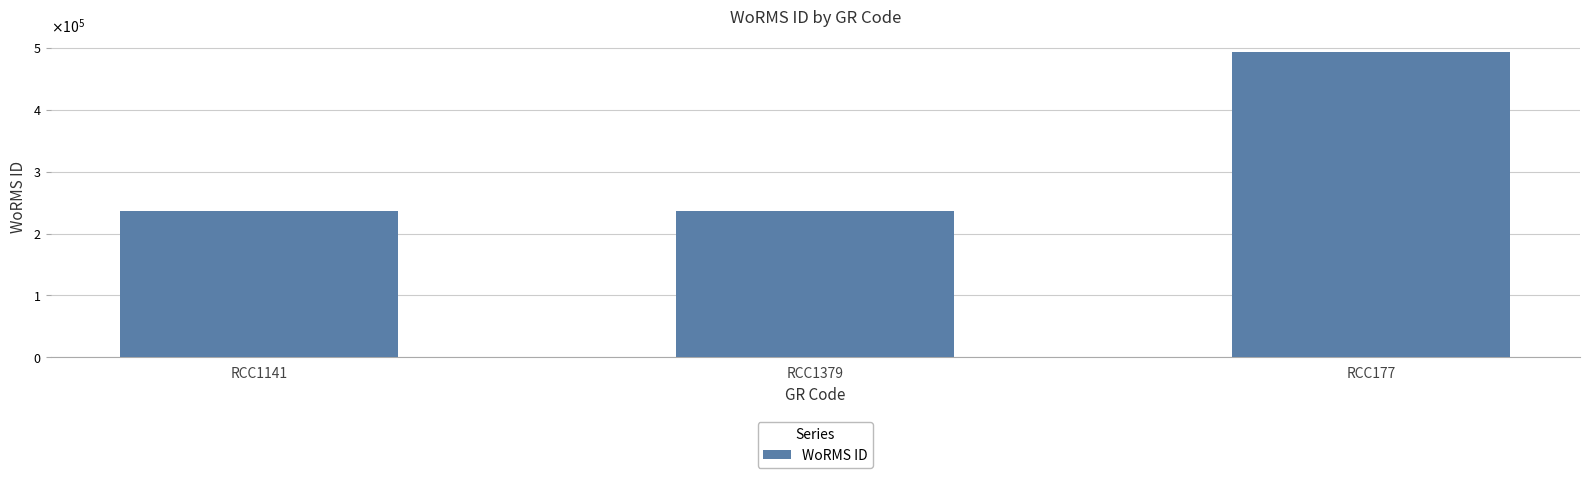

The chart shows a value of 235923 at RCC1141. True or false?

True